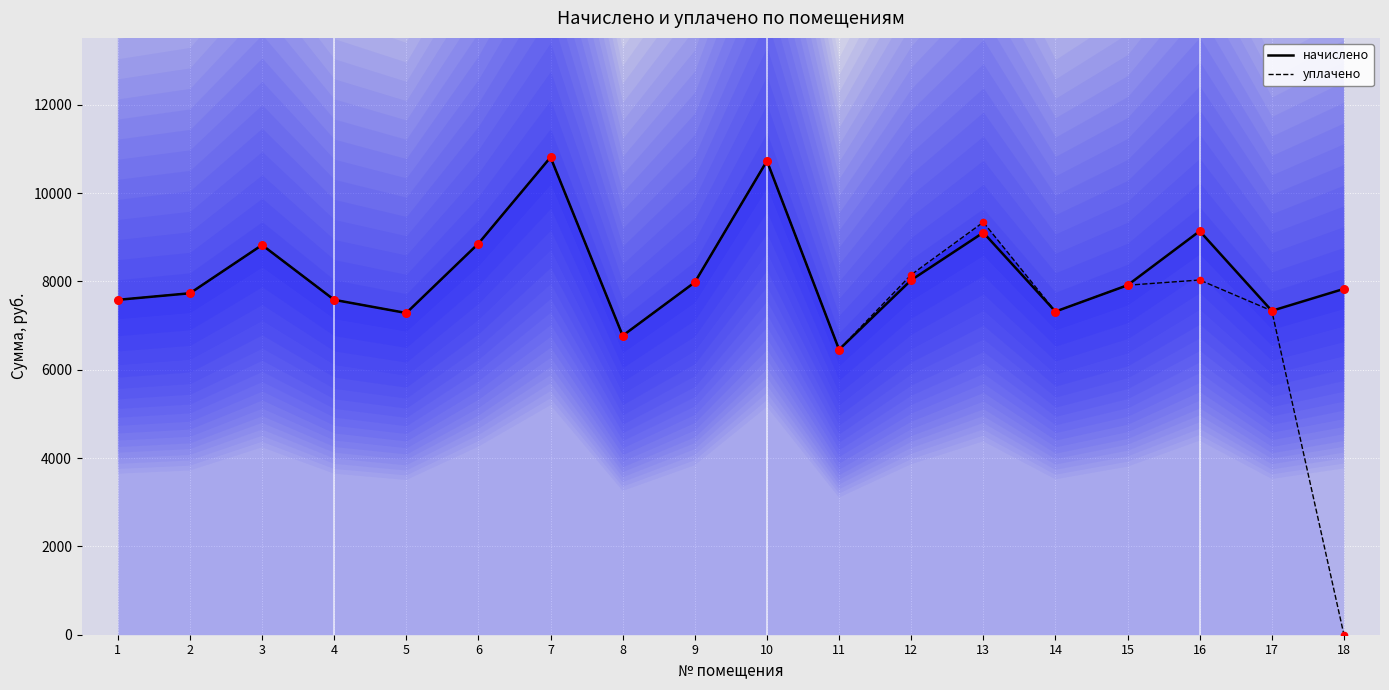

Which series has the largest total across all categories?

начислено